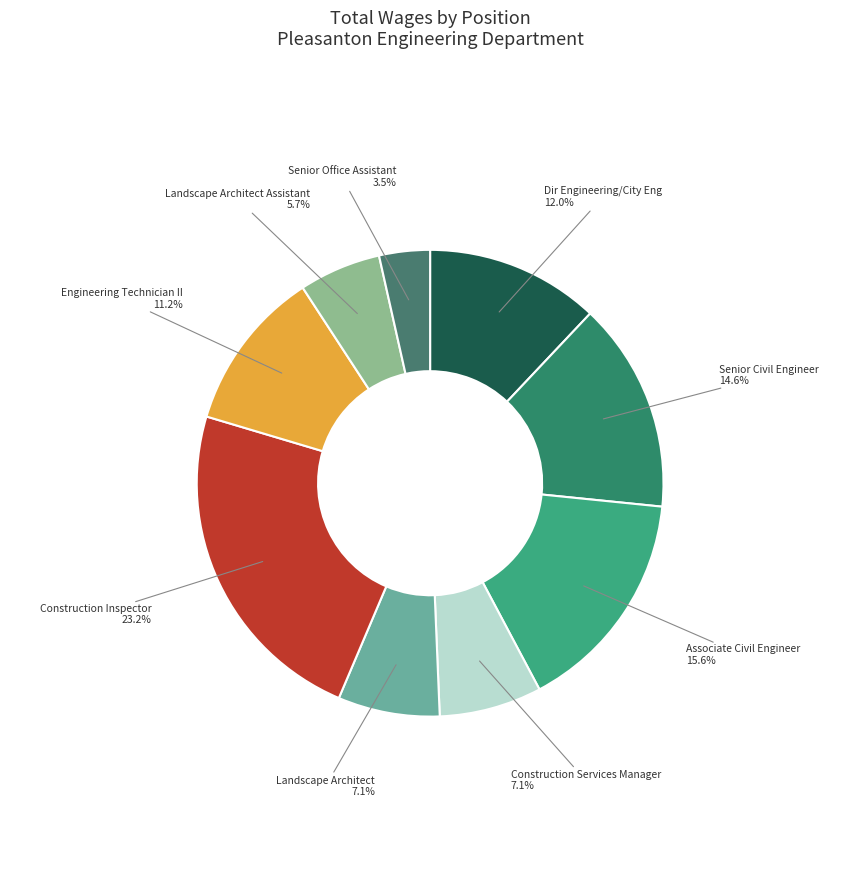

Which has a higher value, Engineering Technician II or Dir Engineering/City Eng?

Dir Engineering/City Eng